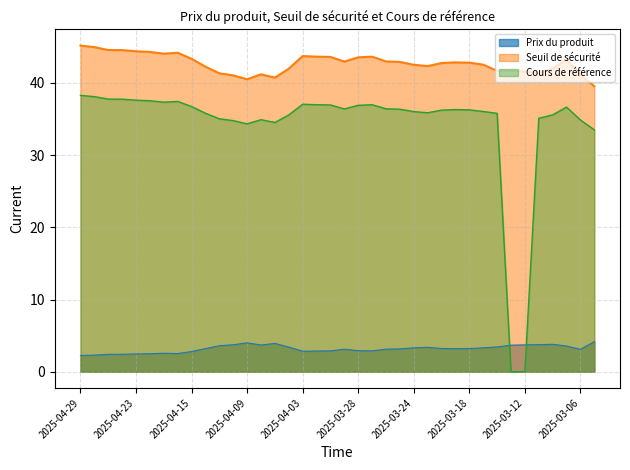

The Seuil de sécurité series shows 45.0 at 2025-04-28. True or false?

True